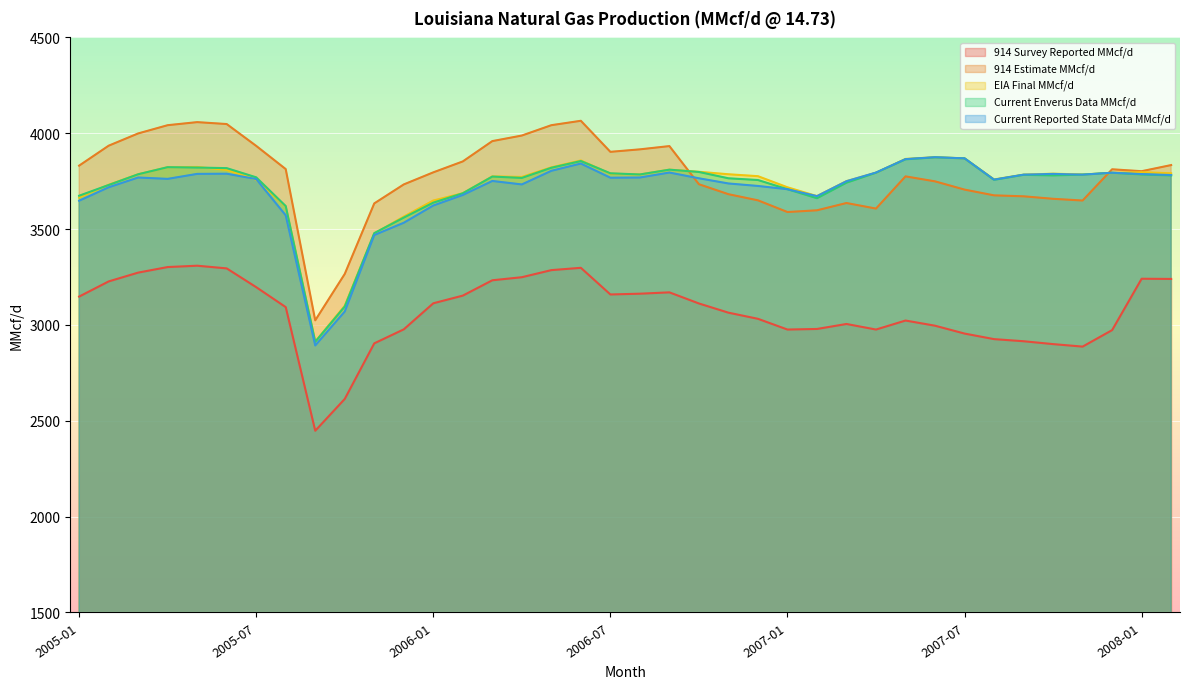

How many lines are shown in the chart?

5